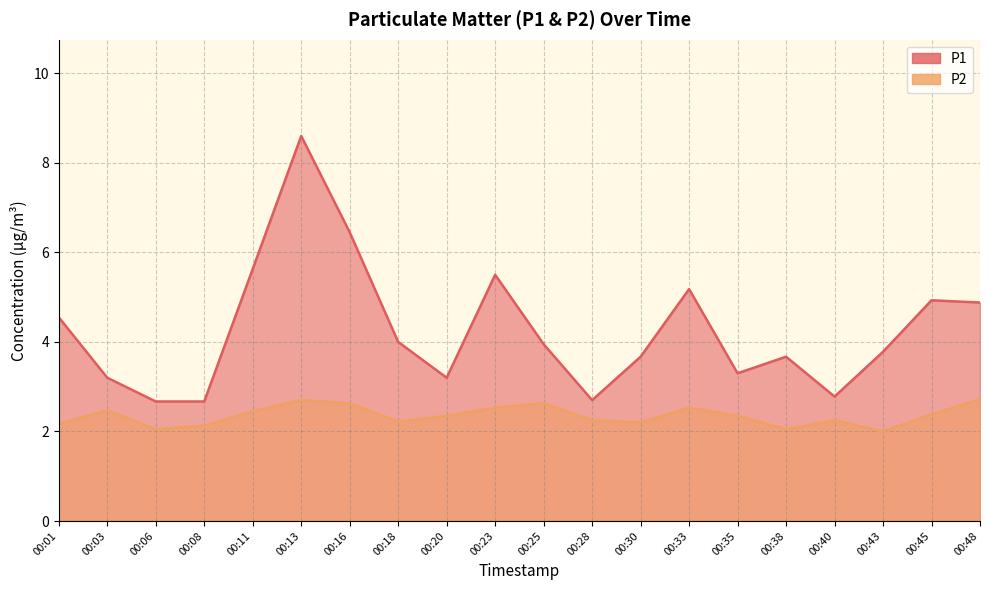

True or false: P1 and P2 cross at least once.

False